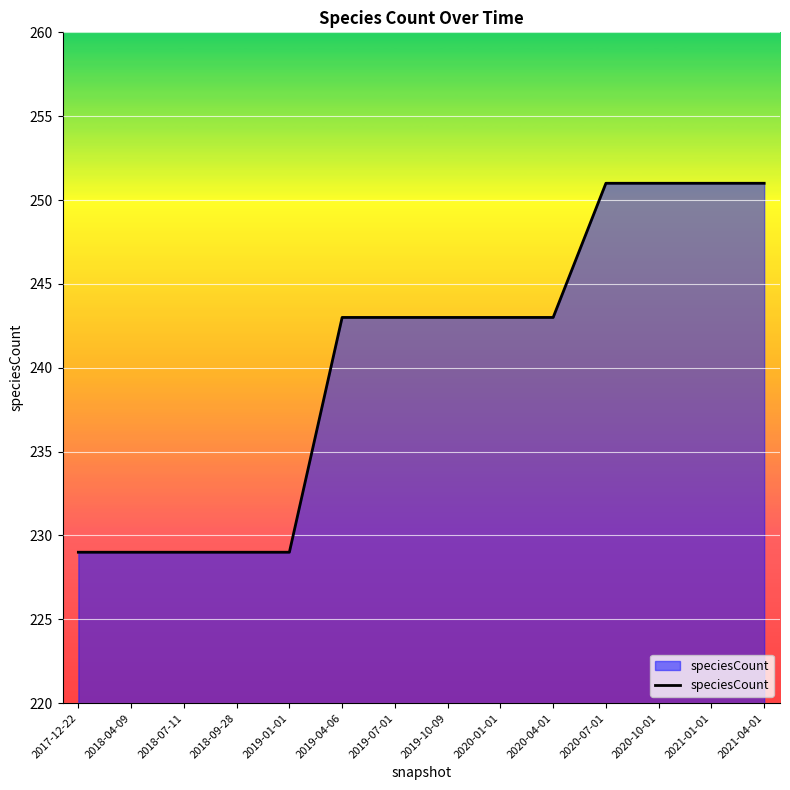

Does the chart display data point markers on the line(s)?

No